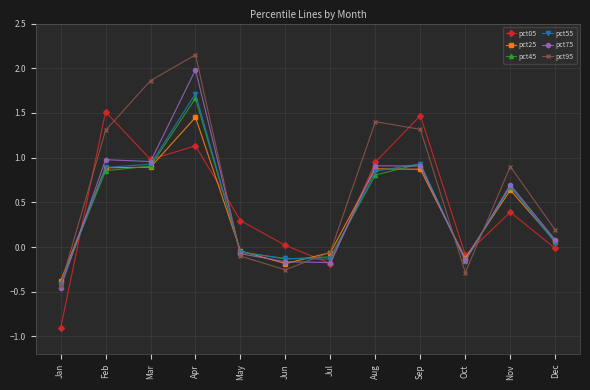

Rank the series at Apr from highest to lowest value.

pct95, pct75, pct55, pct45, pct25, pct05